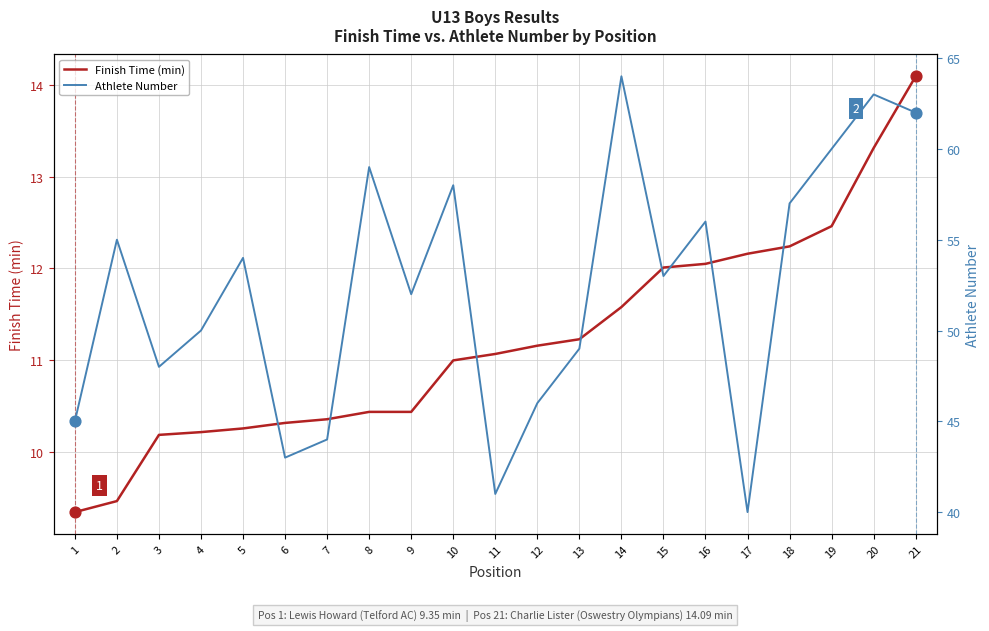

Which series has the widest spread of Y values?

Athlete Number